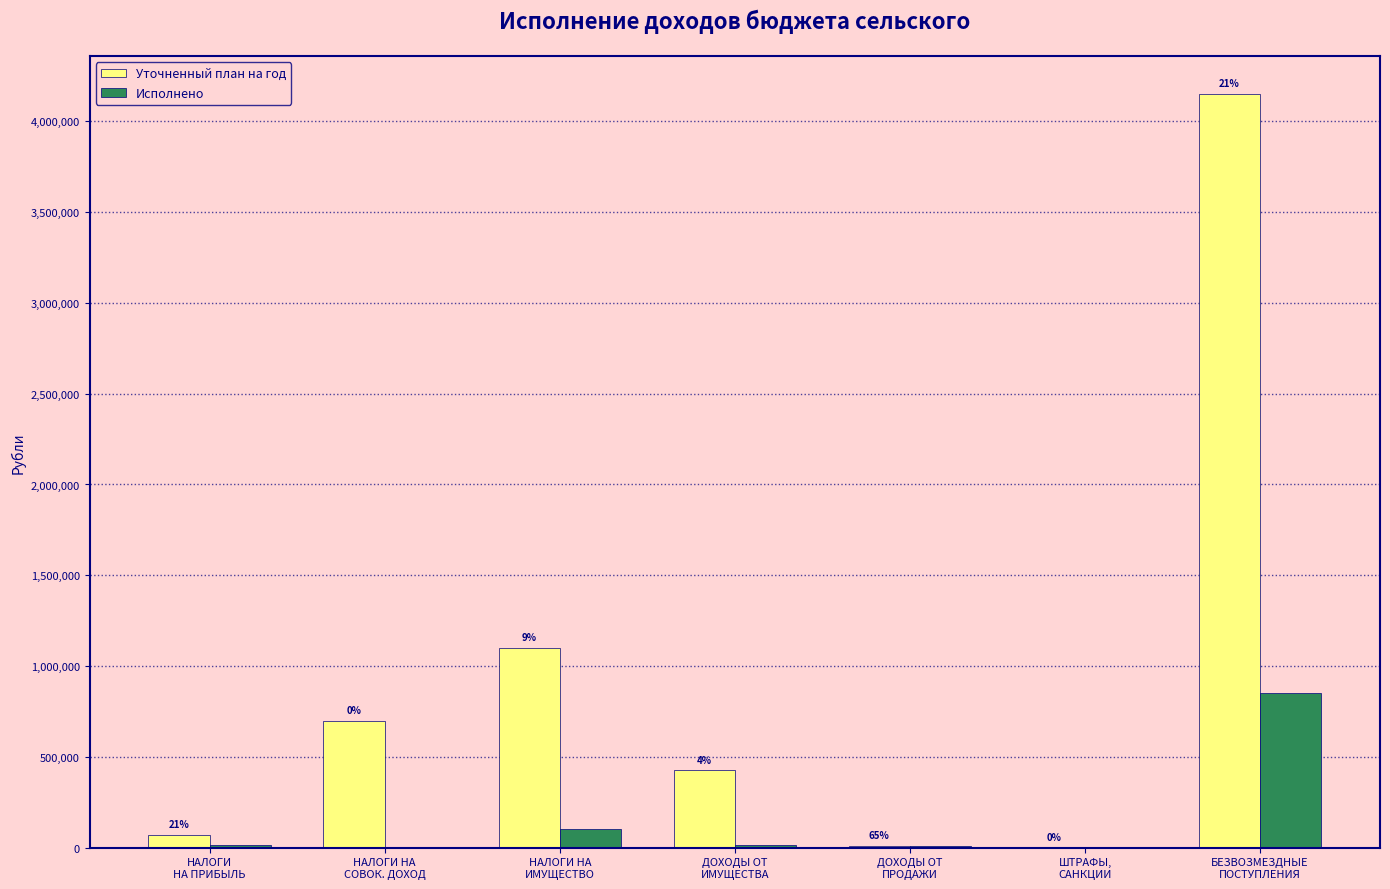

How many groups of bars are there?

7